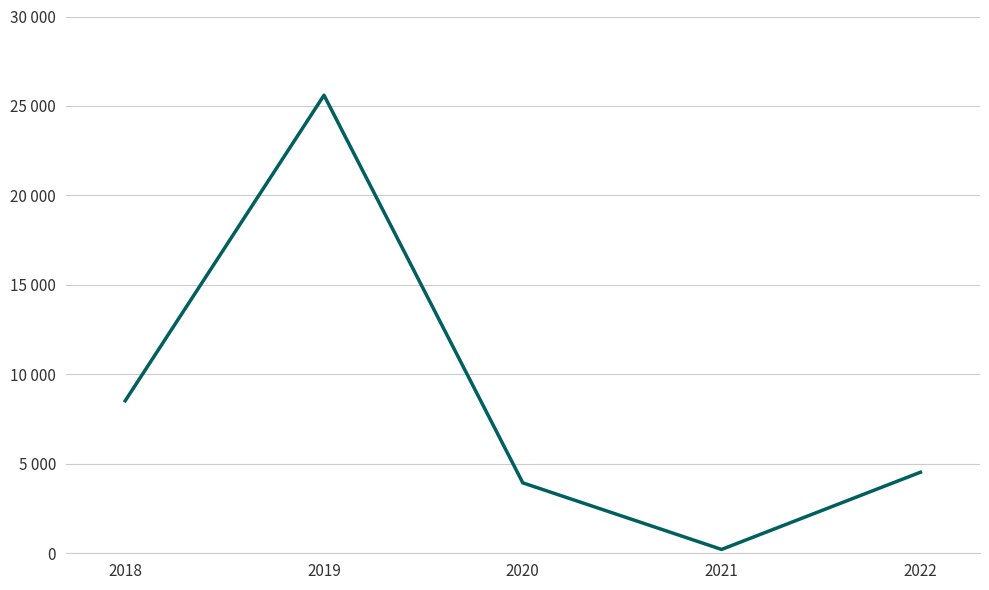

Does the chart have visible grid lines?

Yes